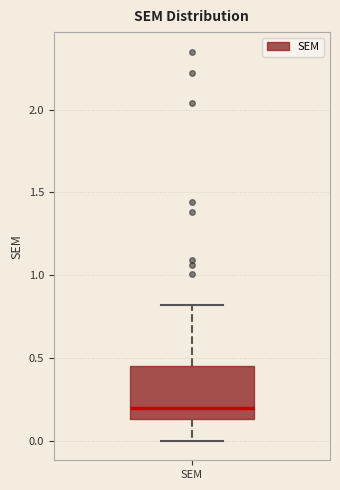

Transcribe this box plot: give where the median line is, the range the box spans, and where the two whiskers end, as read against the y-axis. The values are not printed on the chart, so give them approximately, as read against the axis.

median 0.20, box 0.15 to 0.45, whiskers 0.00 to 0.80